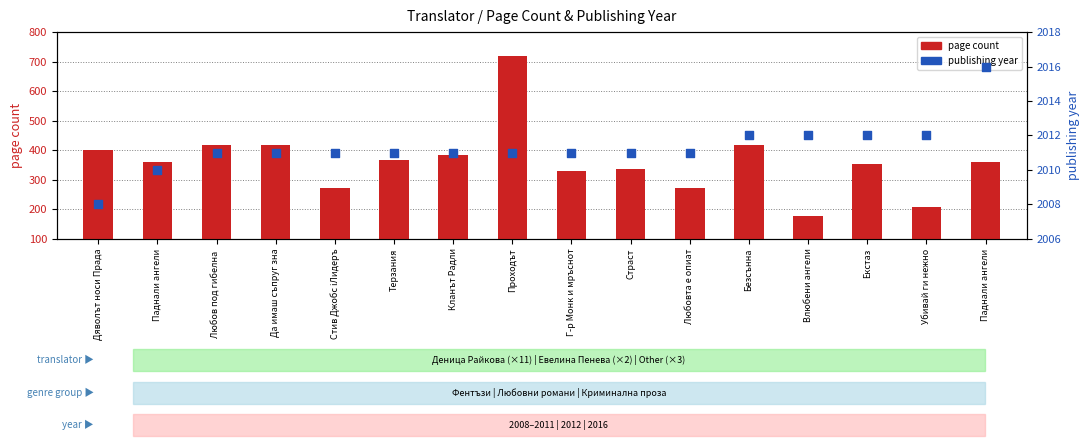

Which series has the largest total across all categories?

publishing year